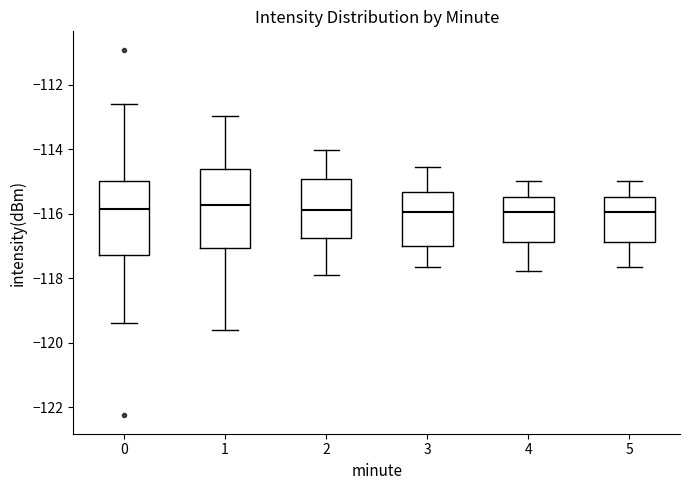

Reading left to right, transcribe this box plot: for each box, give where its median line is, the range the box spans, and where its two whiskers end, as read against the y-axis. The values are not printed on the chart, so give them approximately, as read against the axis.

0: median -115.8, box -117.2 to -115.0, whiskers -119.4 to -112.6
1: median -115.8, box -117.0 to -114.6, whiskers -119.6 to -113.0
2: median -116.0, box -116.8 to -115.0, whiskers -118.0 to -114.0
3: median -116.0, box -117.0 to -115.4, whiskers -117.6 to -114.6
4: median -116.0, box -116.8 to -115.4, whiskers -117.8 to -115.0
5: median -116.0, box -116.8 to -115.4, whiskers -117.6 to -115.0